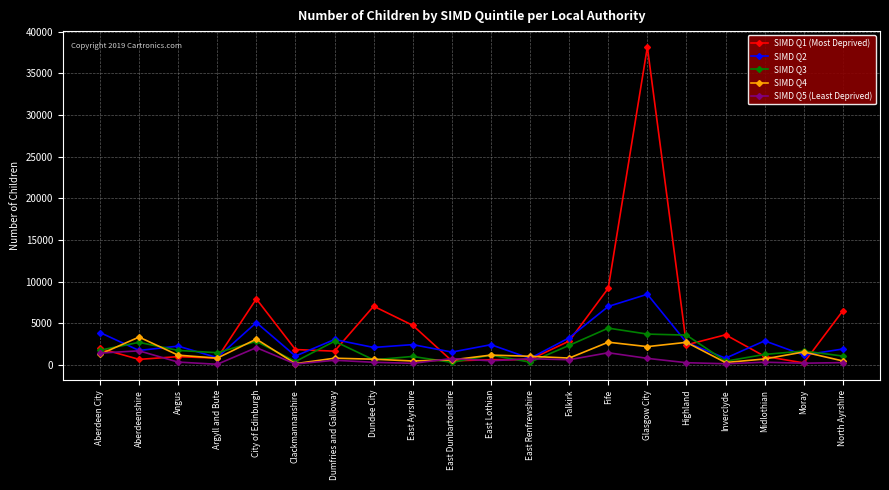

Which category has the highest value across all series?

Glasgow City